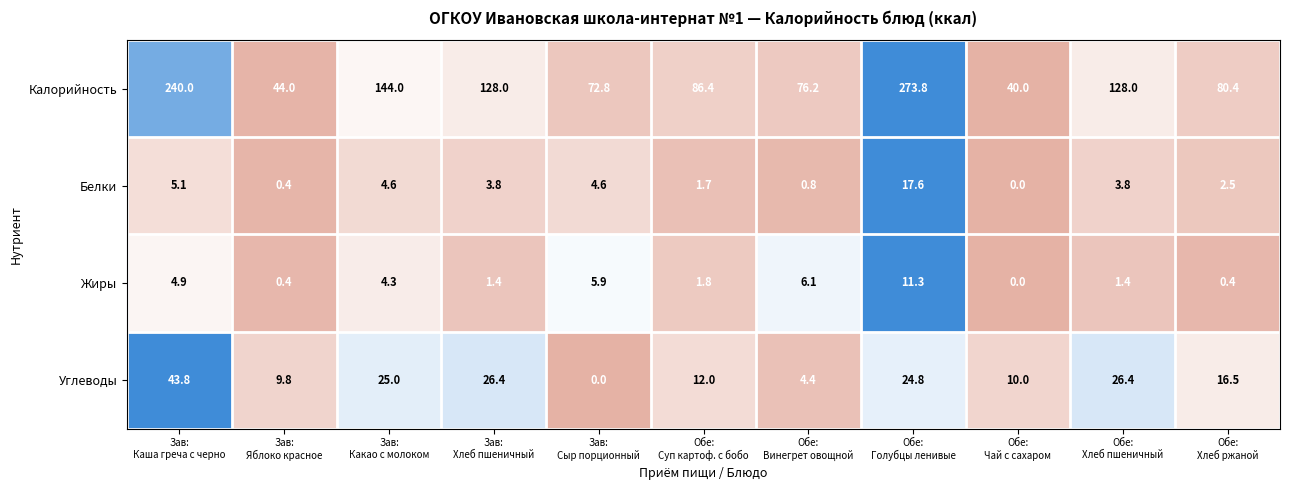

At which category is the sum across all series the highest?

Обе:
Голубцы ленивые